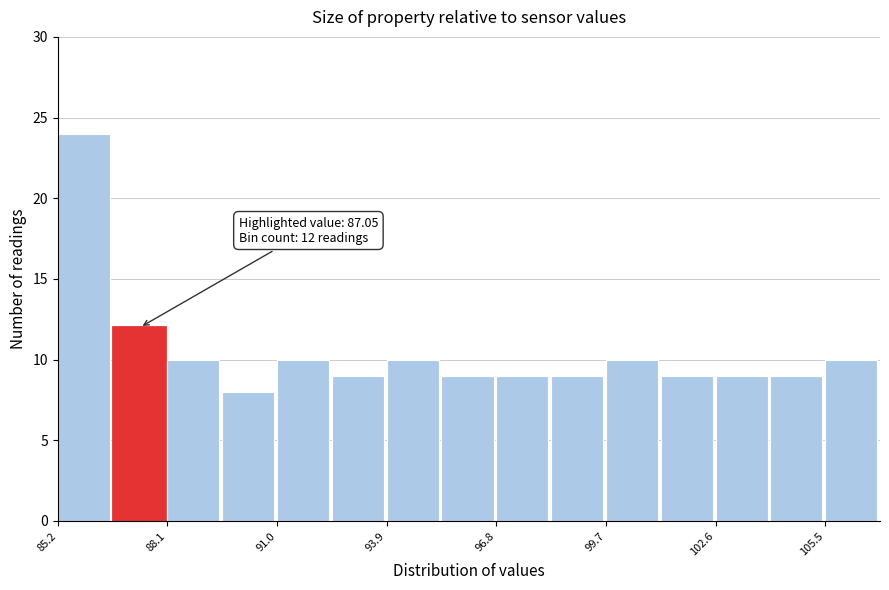

Around what value on the x-axis is the tallest bar? Give the approximate position of its centre, as read against the axis.

86.0